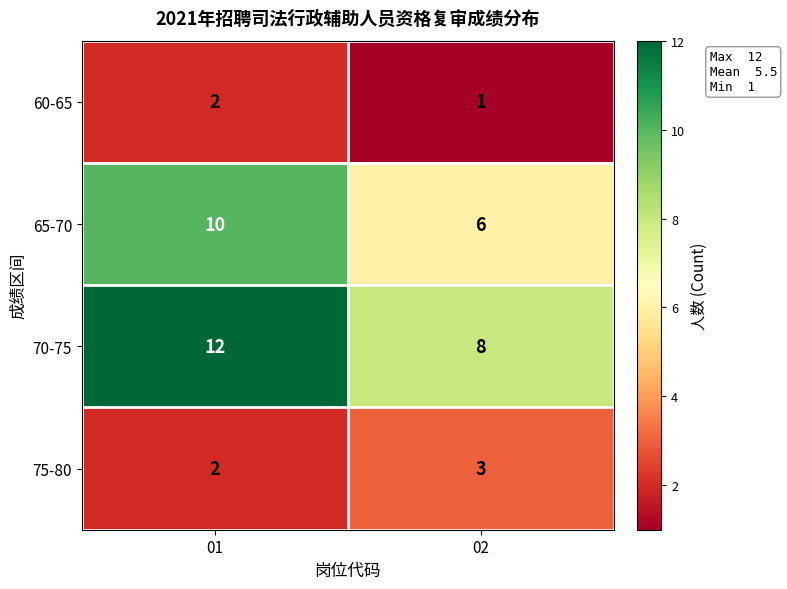

Reading right to left, list all the values displayed in this chart.

60-65: 02=1	01=2
65-70: 02=6	01=10
70-75: 02=8	01=12
75-80: 02=3	01=2